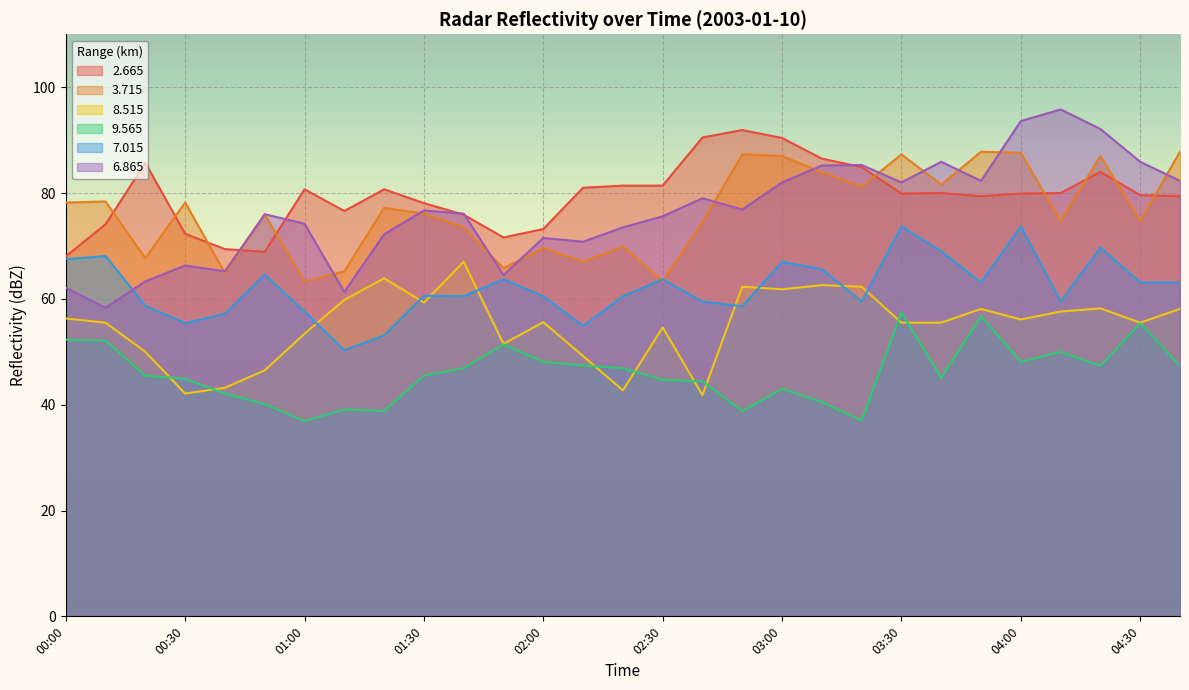

How many intersections are there between   7.015 and   8.515?

8